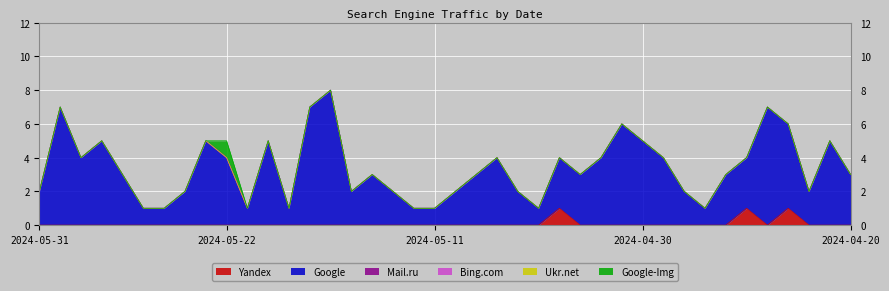

True or false: Google-Img and Google intersect in this chart.

False